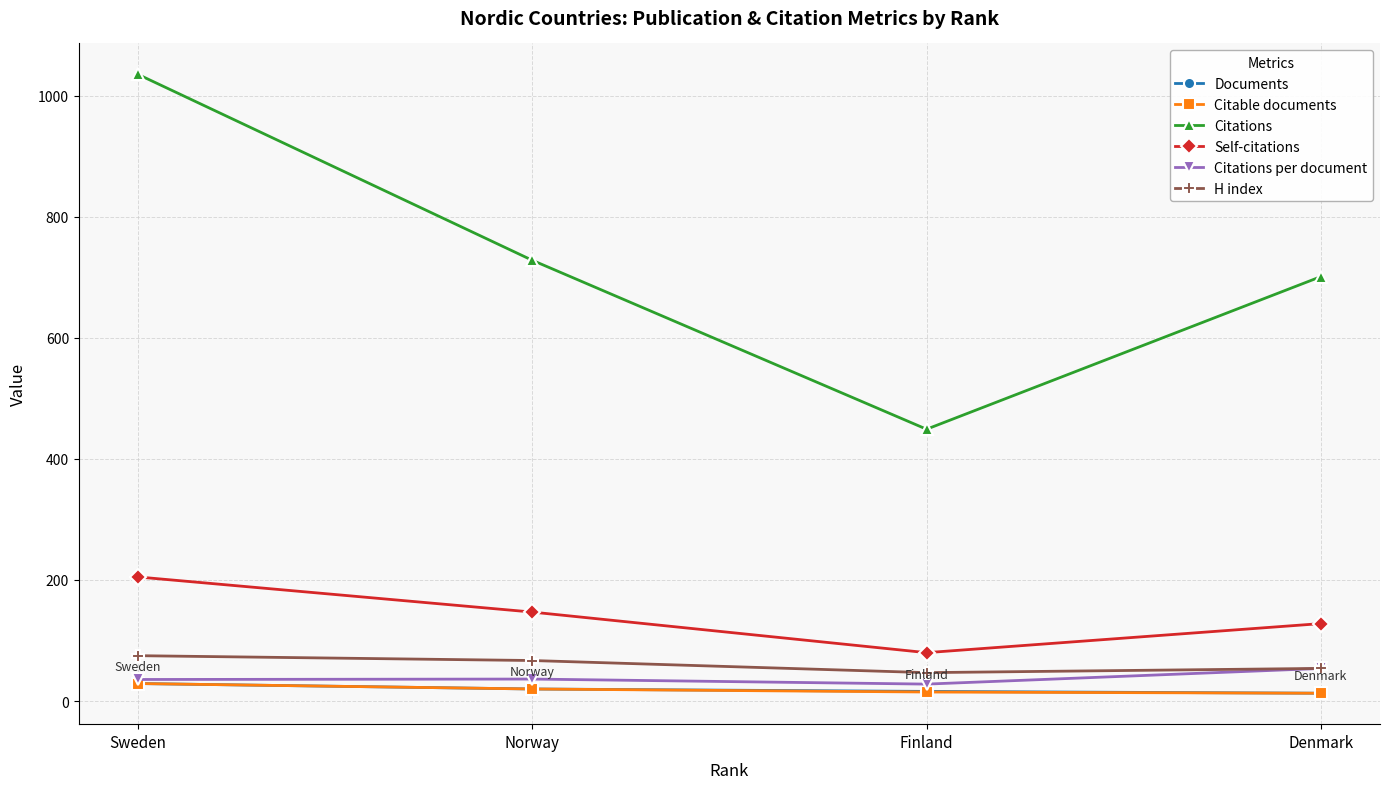

The value of Self-citations at Finland is 31.1. True or false?

False